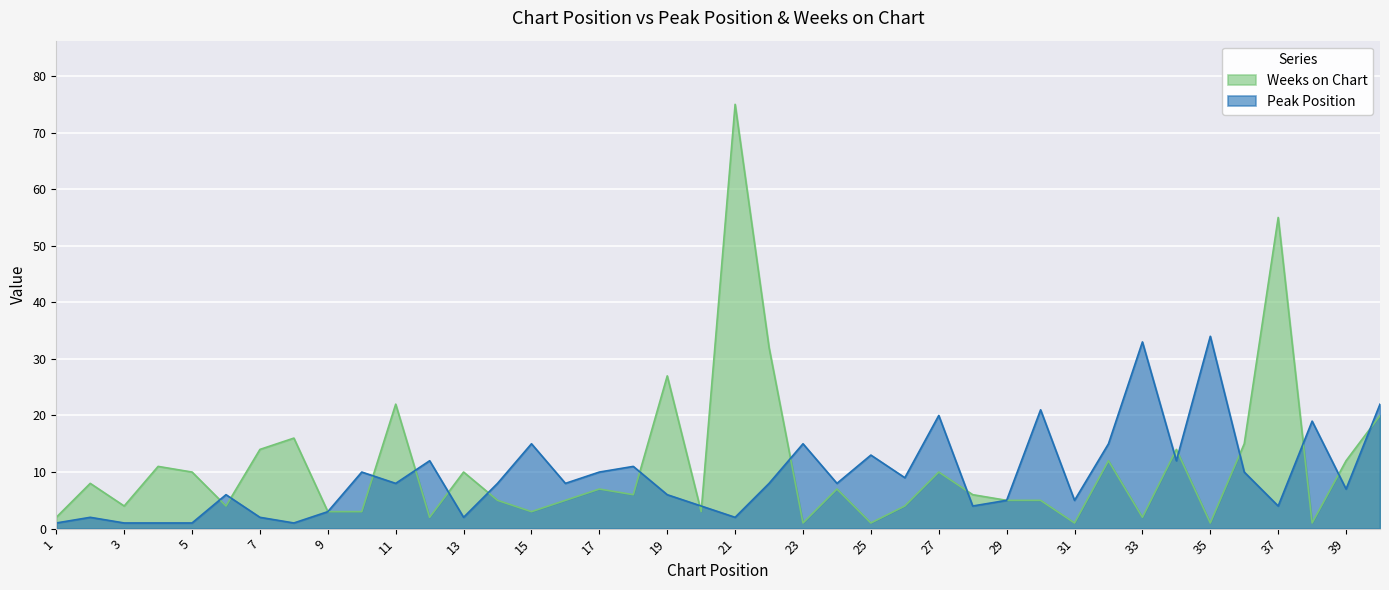

True or false: Weeks on Chart has a value of 5 at 16.

True